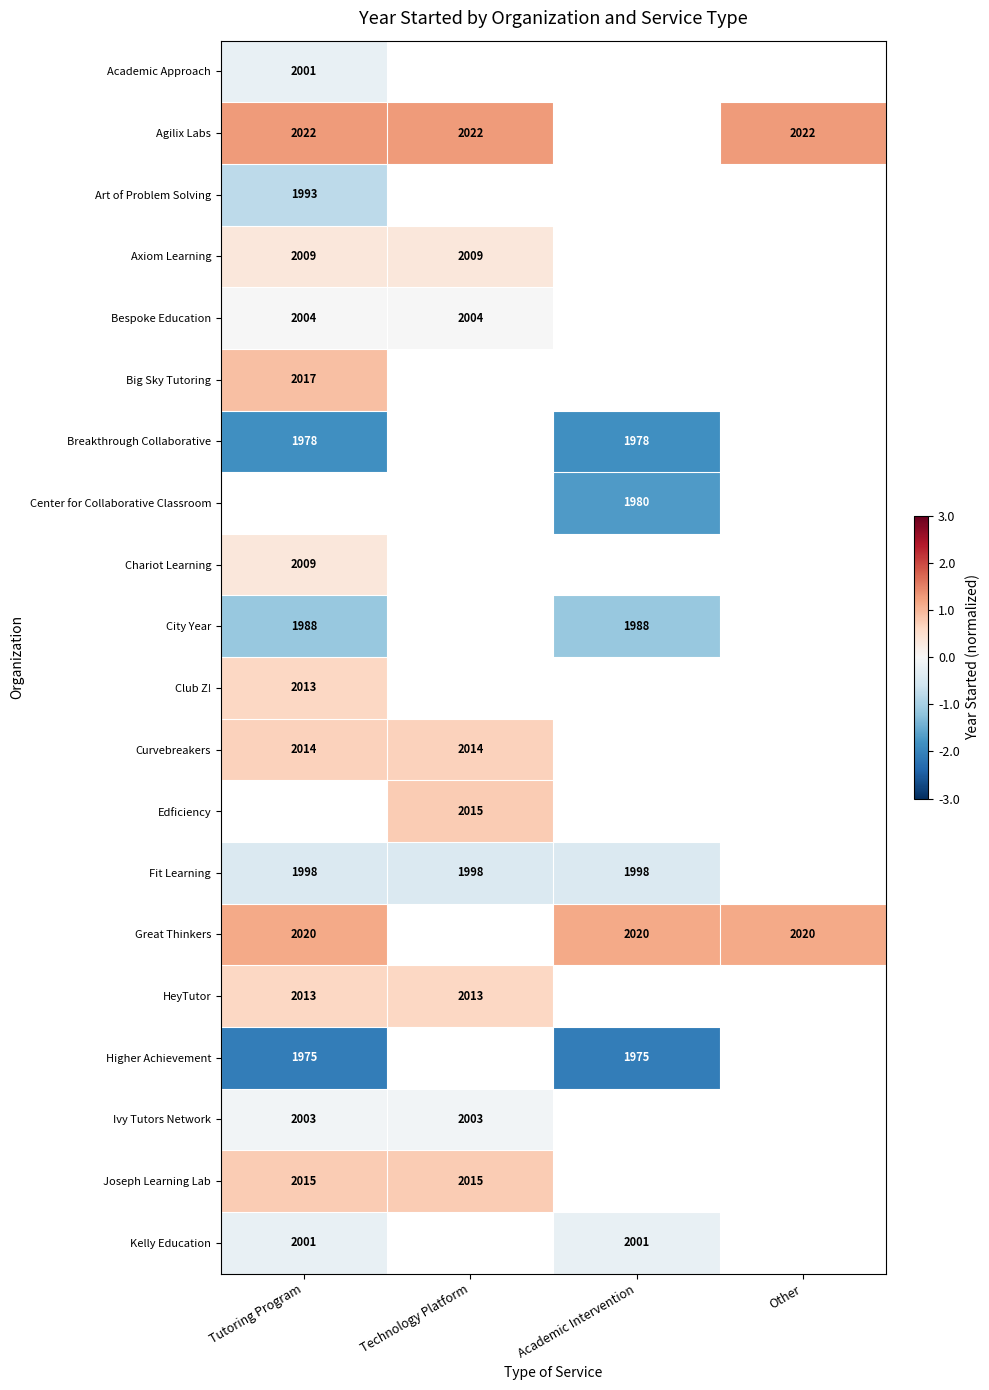

How many distinct data groups are displayed?

20